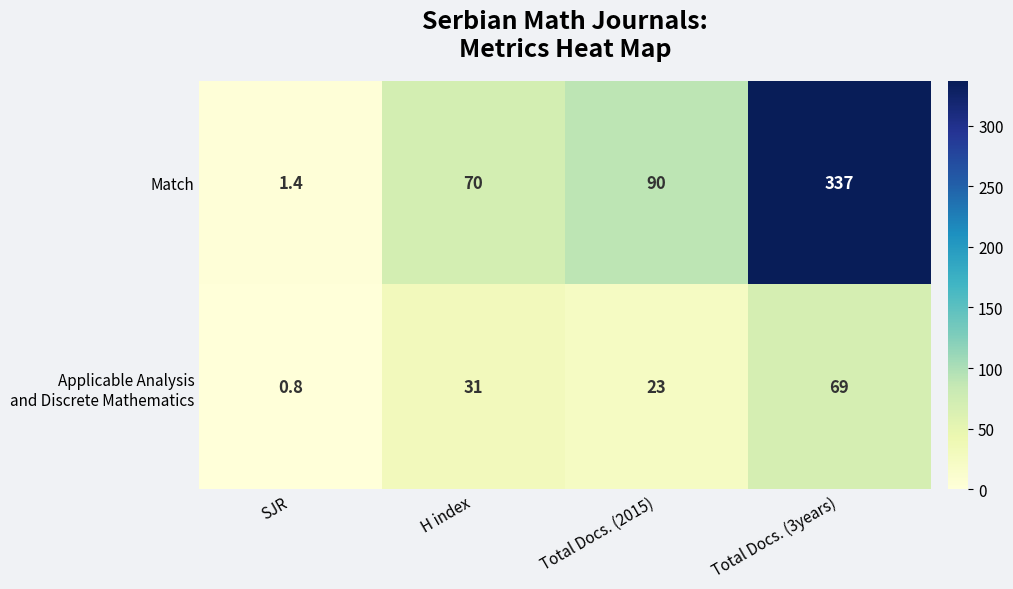

Which series changed the most between Total Docs. (2015) and Total Docs. (3years)?

Match